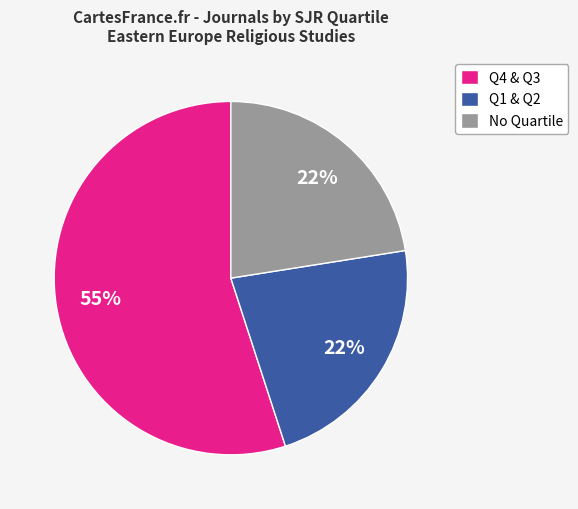

True or false: No Quartile accounts for 32% of the total.

False